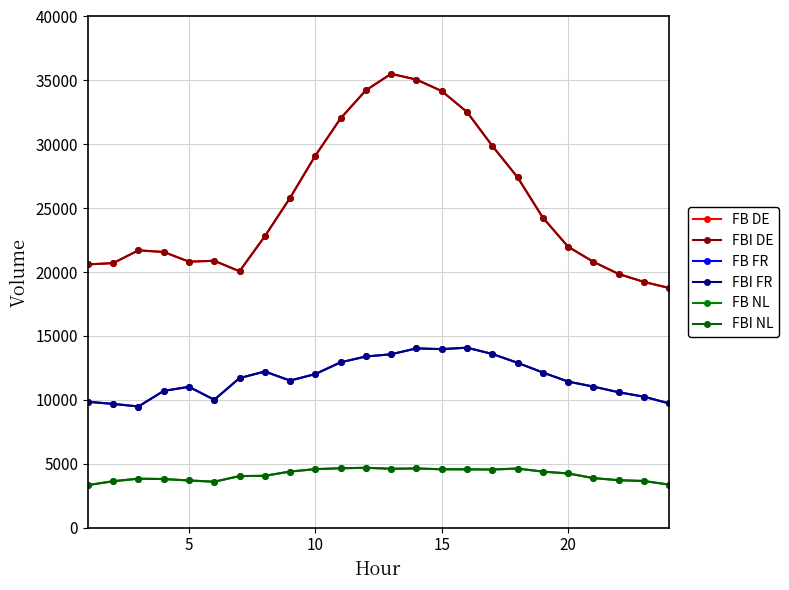

Does the chart have visible grid lines?

Yes